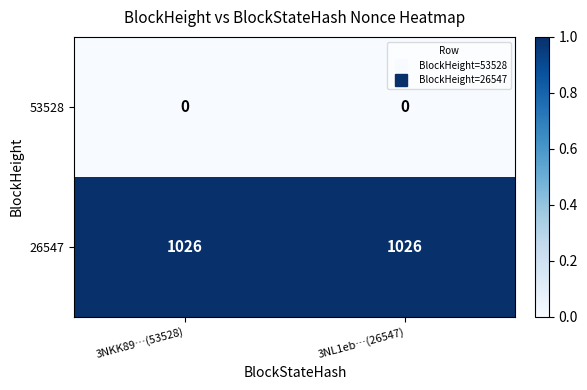

The value of 26547 at 3NKK89…(53528) is 1026. True or false?

True